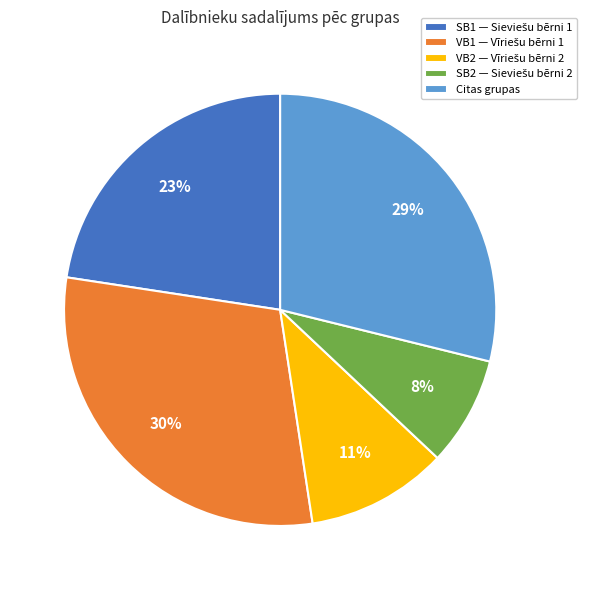

What percentage is the Citas grupas slice, to the nearest percent?

29%